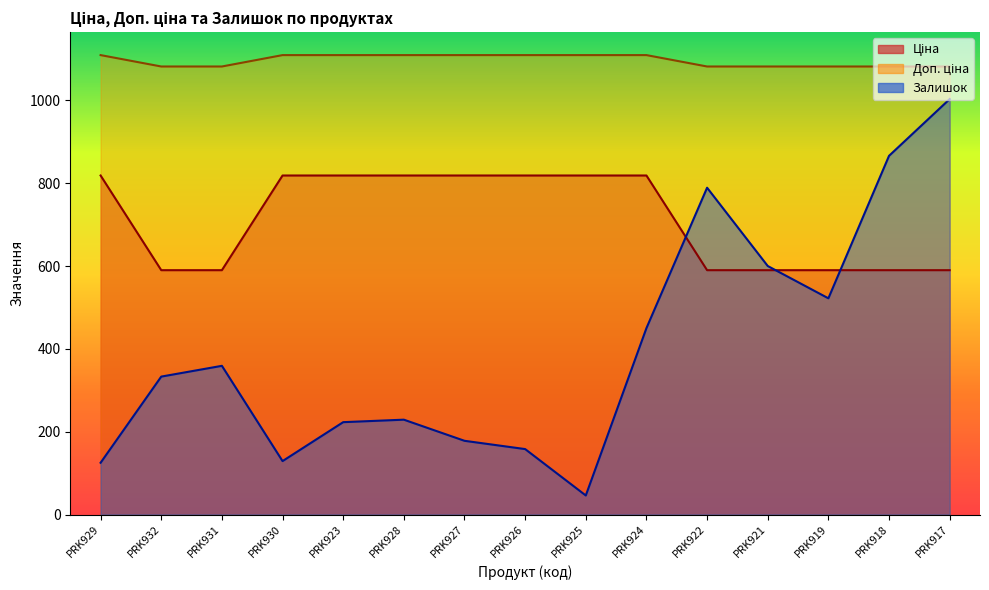

What value does the Доп. ціна series have at PRK921?

1081.7